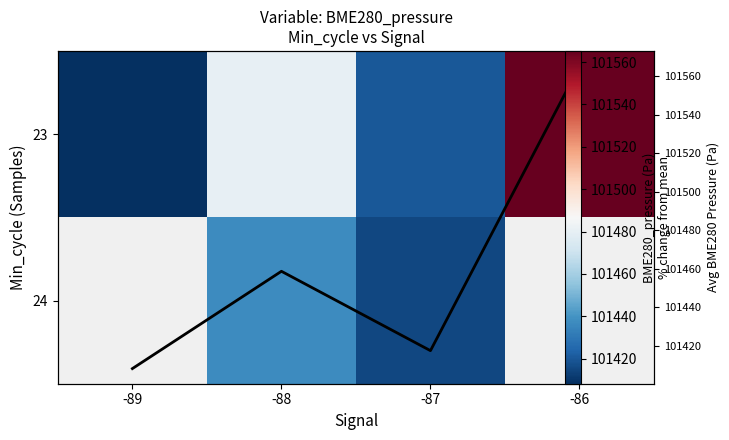

What is the difference between the maximum and second lowest values in the Mean pressure per signal series?

147.8